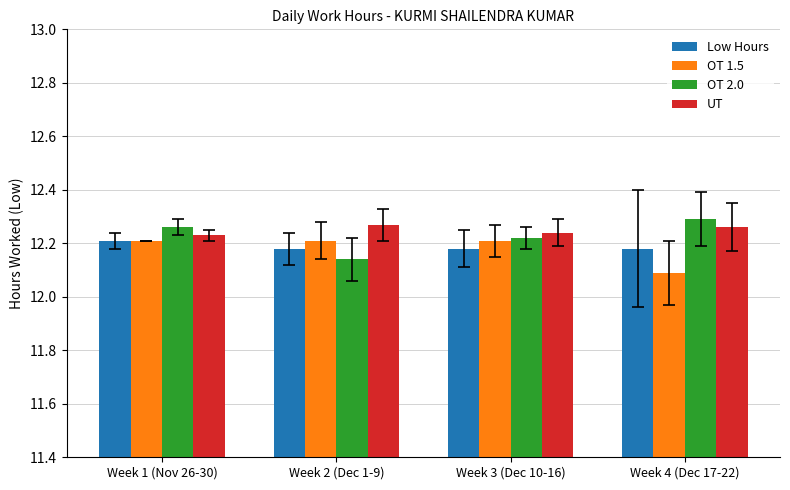

At which label does OT 2.0 reach its minimum?

Week 2 (Dec 1-9)